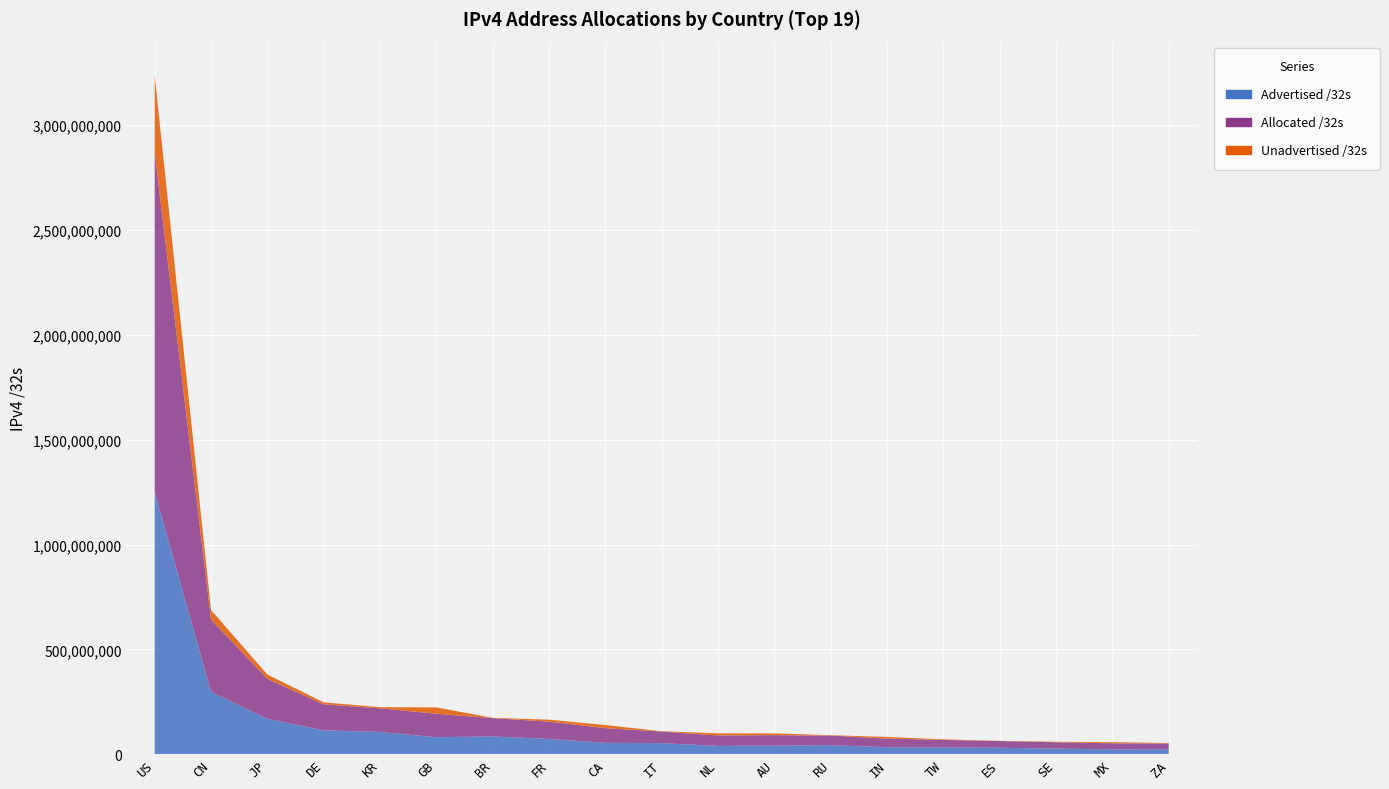

Reading left to right, list all the values displayed in this chart.

Advertised /32s: US=1251073024	CN=298167040	JP=169394688	DE=114550528	KR=106850432	GB=81639936	BR=85400576	FR=73348352	CA=54946560	IT=53603840	NL=40040192	AU=41551360	RU=43889152	IN=33687296	TW=33028352	ES=31296256	SE=27465728	MX=23671296	ZA=24306944
Allocated /32s: US=1618131296	CN=343981312	JP=190189568	DE=123938688	KR=112483328	GB=111869800	BR=86969856	FR=82691728	CA=69821184	IT=55082048	NL=50144800	AU=49846016	RU=45623296	IN=41510656	TW=35688704	ES=32133184	SE=29966696	MX=29029632	ZA=26966528
Unadvertised /32s: US=367058272	CN=45814272	JP=20794880	DE=9388160	KR=5632896	GB=30229864	BR=1569280	FR=9343376	CA=14874624	IT=1478208	NL=10104608	AU=8294656	RU=1734144	IN=7823360	TW=2660352	ES=836928	SE=2500968	MX=5358336	ZA=2659584